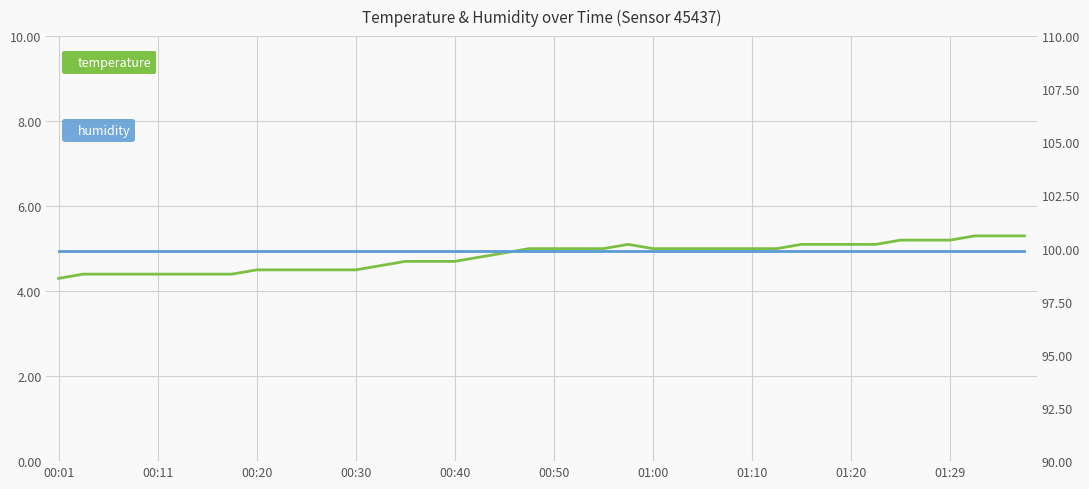

Rank the series at 25 from lowest to highest value.

temperature, humidity